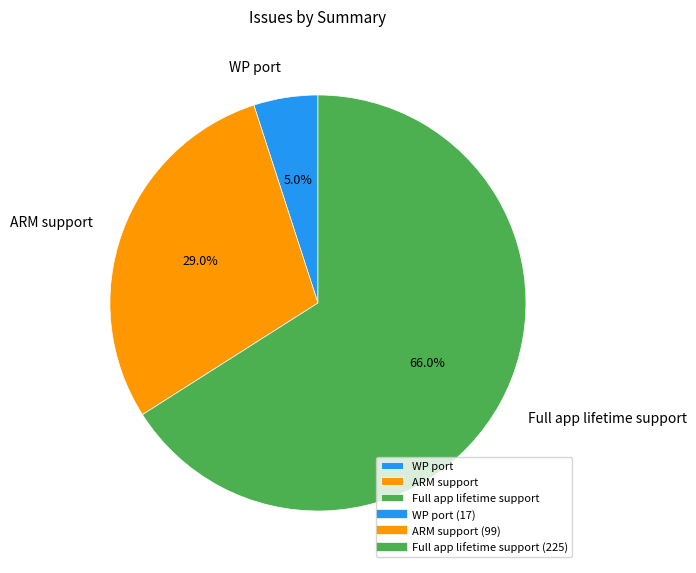

To the nearest percent, what is the combined percentage of Full app lifetime support and ARM support?

95%